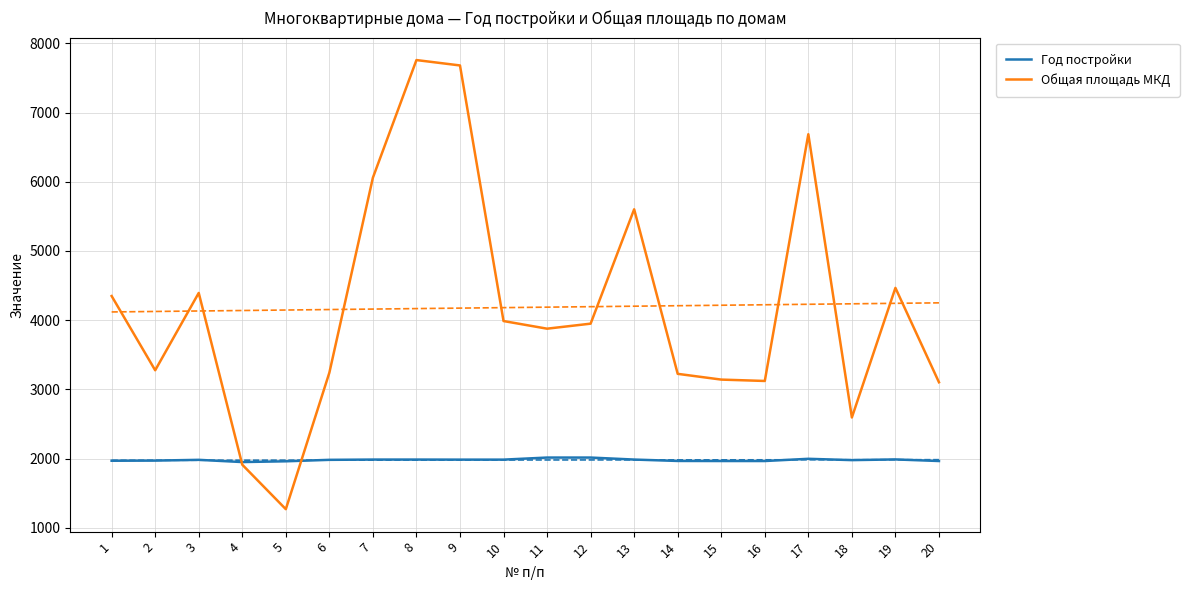

How many distinct data groups are displayed?

2